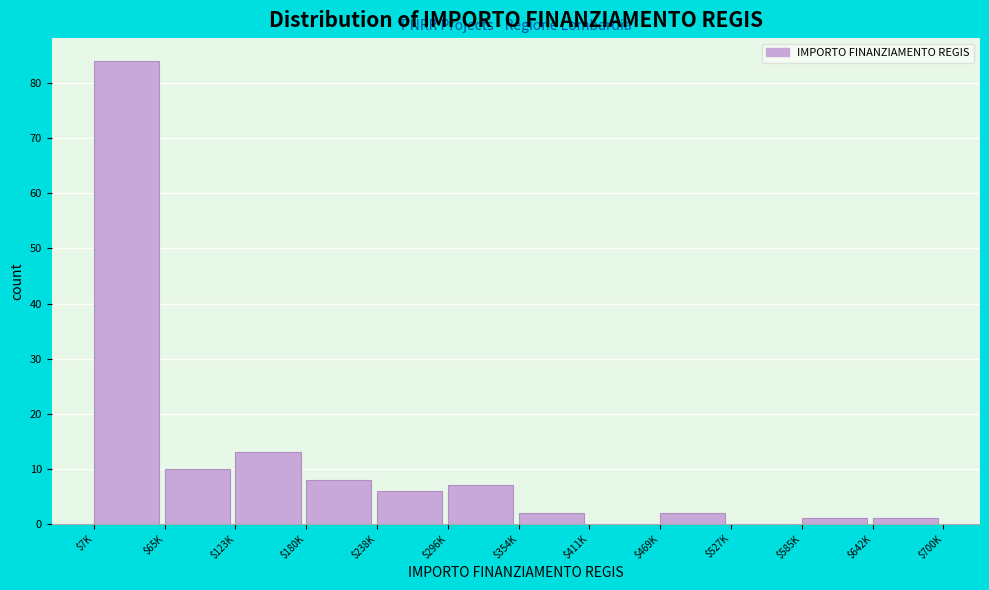

What is the sum of all values?

134